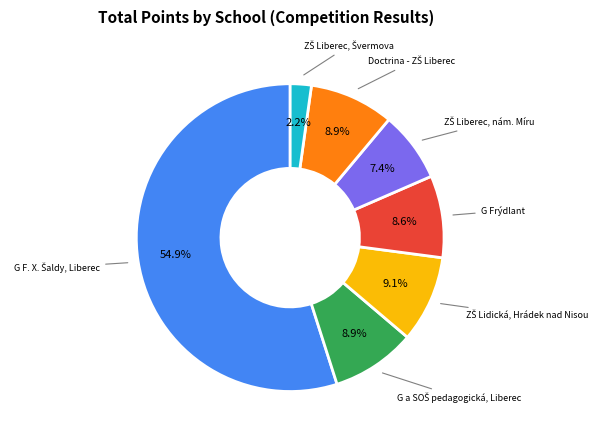

Count the number of slices in the pie.

7